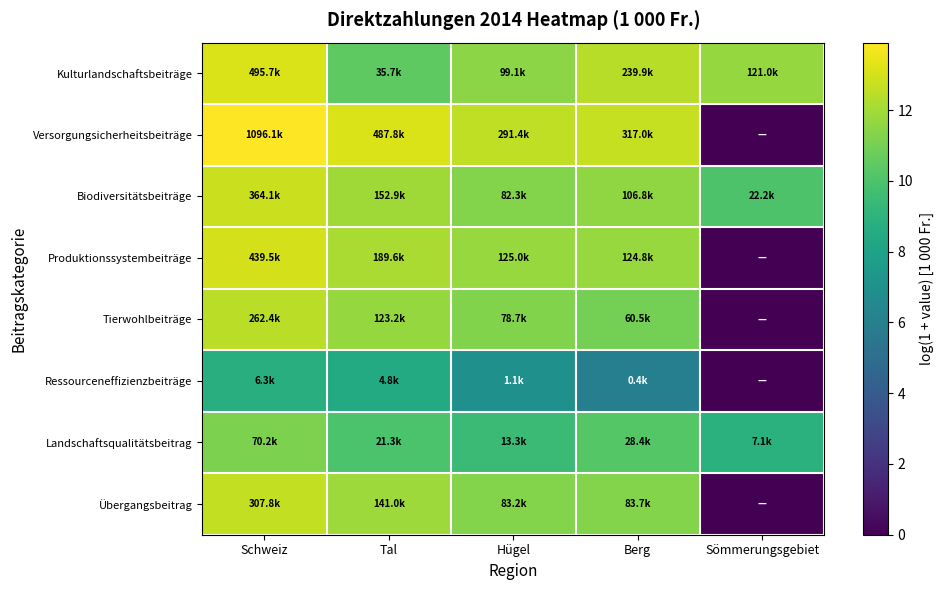

What is the total value across all series at Schweiz?

97.8